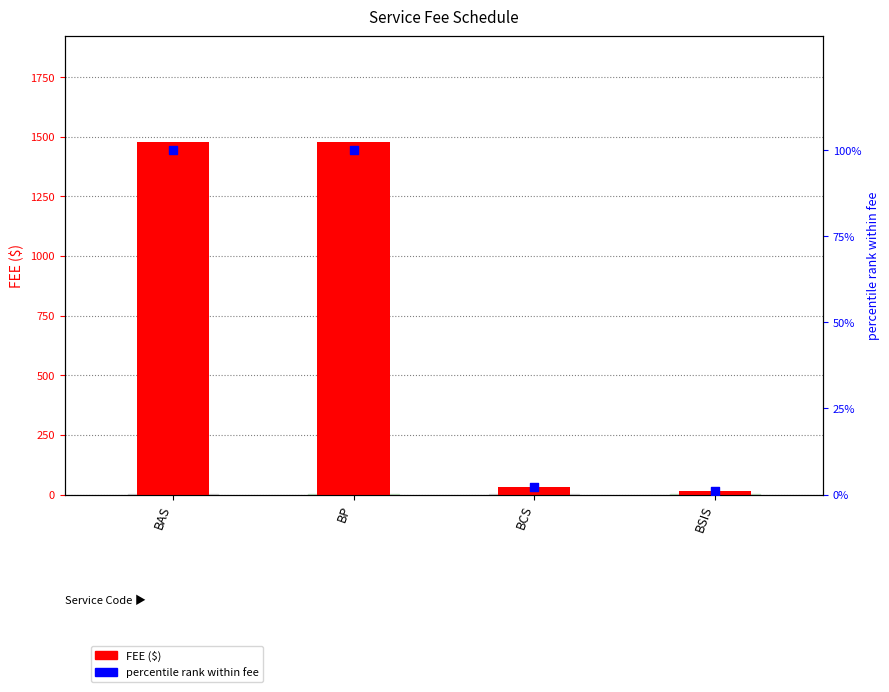

Which series reaches the minimum Y coordinate?

percentile rank within fee